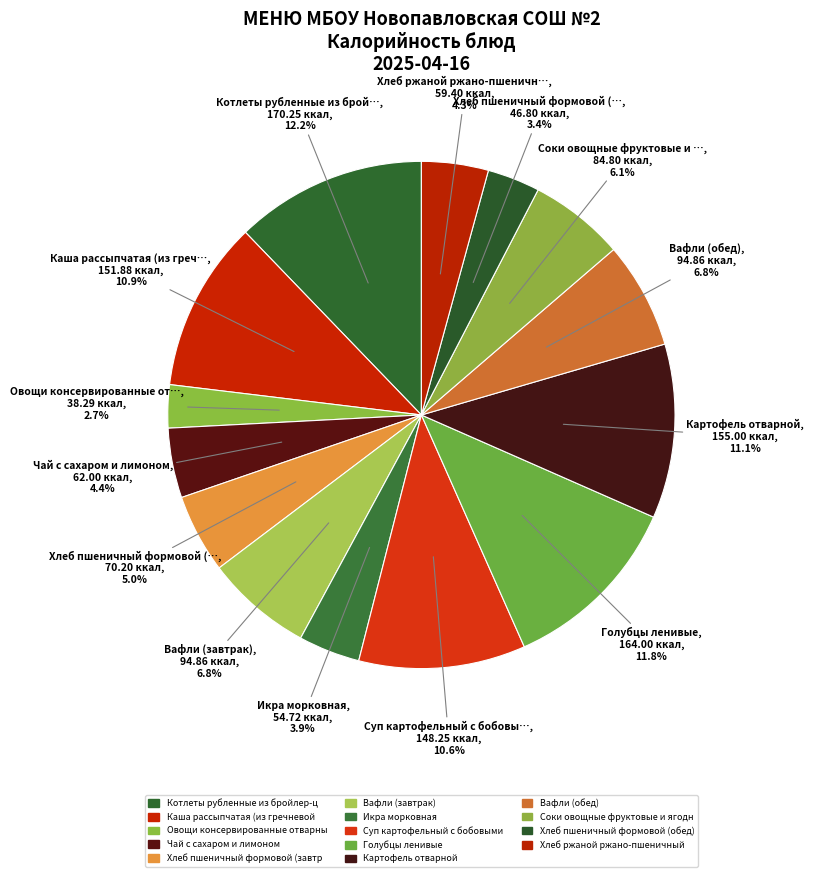

Which category has the smallest portion of the pie?

Овощи консервированные отварные